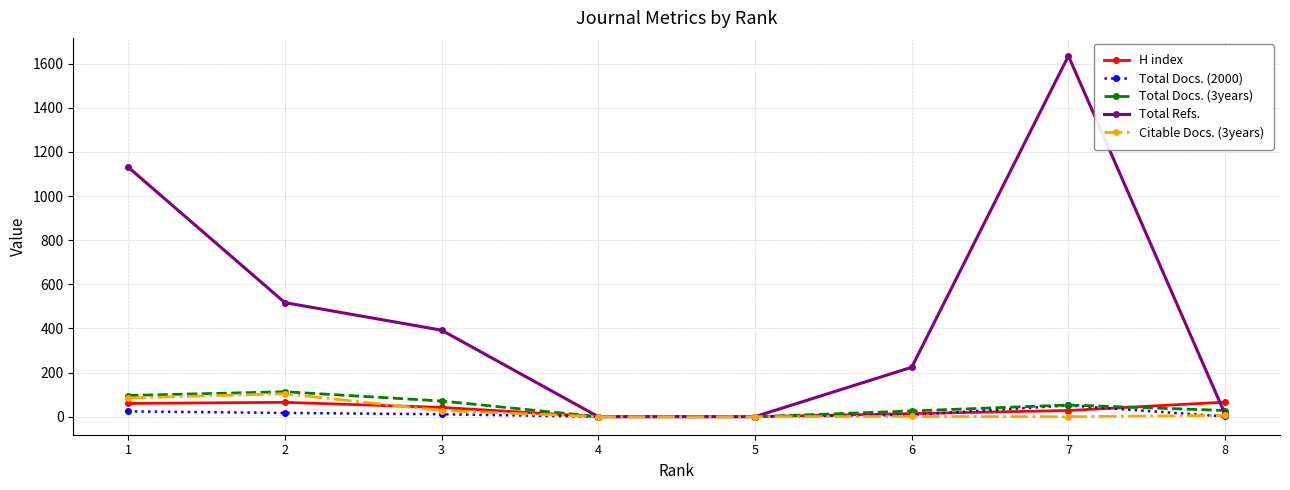

At which category is the sum across all series the highest?

7